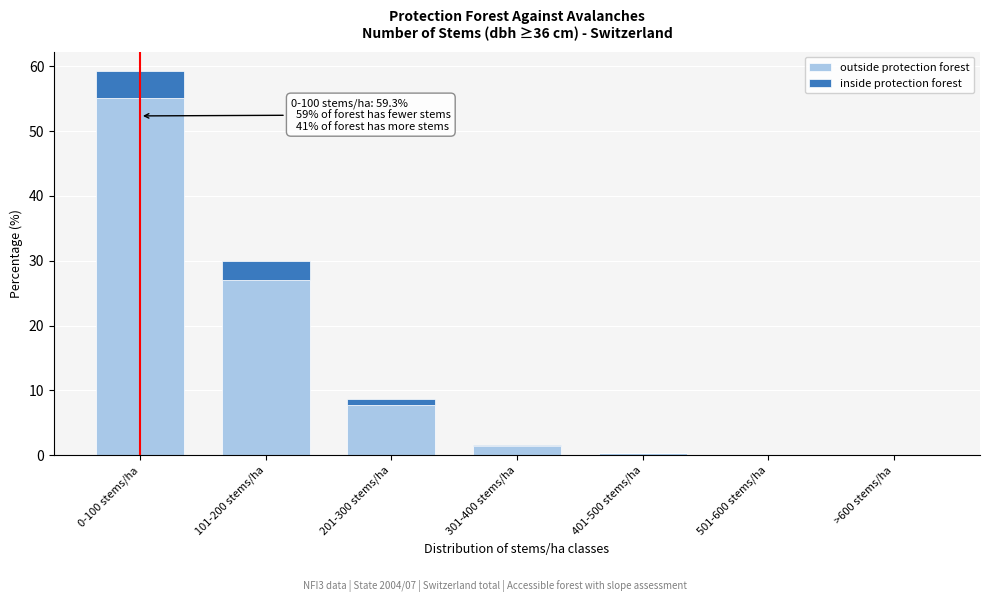

True or false: outside protection forest has a value of 1.4 at 301-400 stems/ha.

True